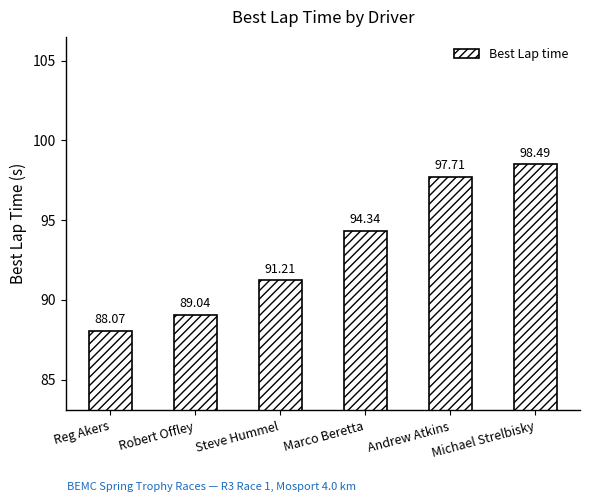

What is the minimum value shown in the chart?

88.1